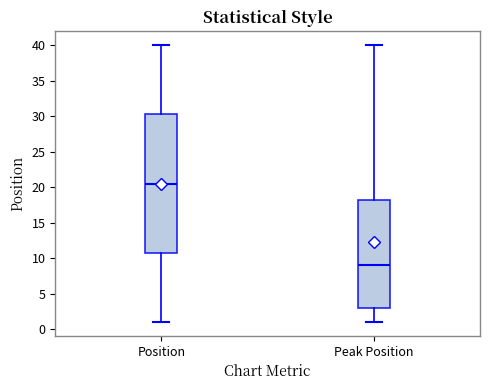

Comparing the boxes themselves (not the whiskers), which one is the tallest?

Position